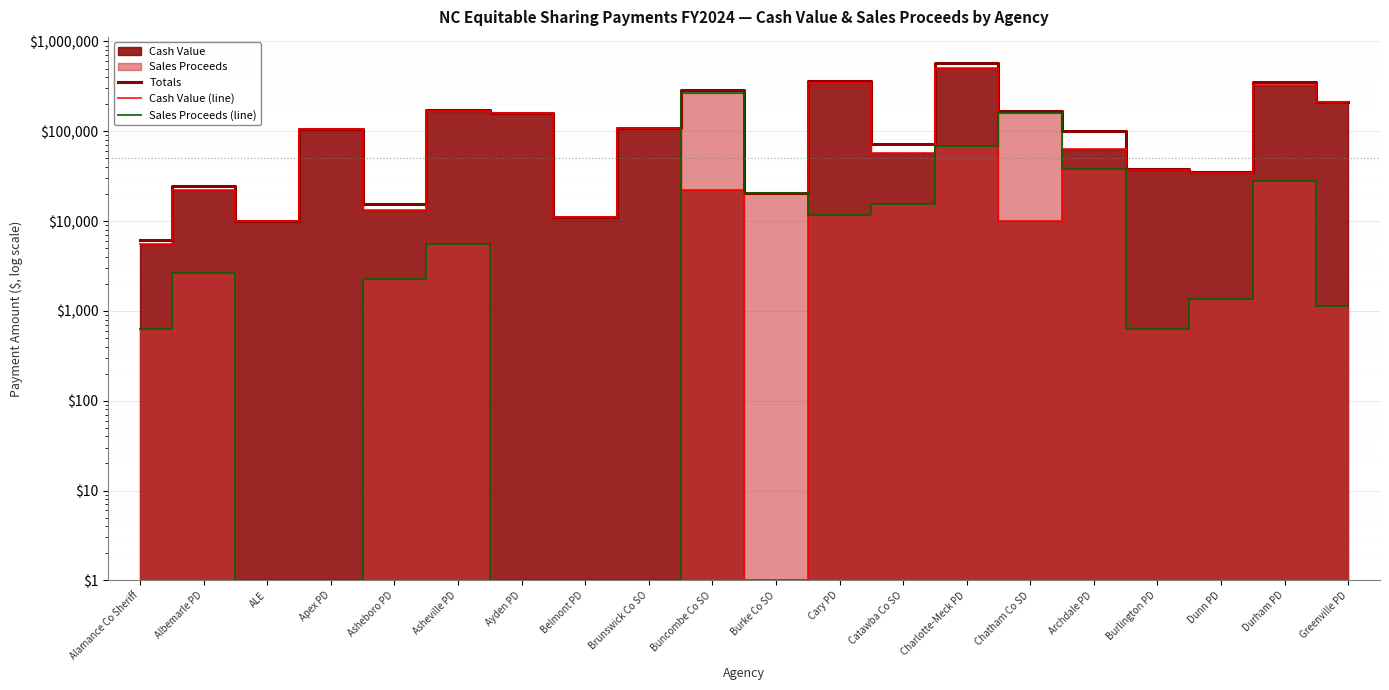

True or false: Cash Value (line) has a value of 13743 at Chatham Co SD.

False